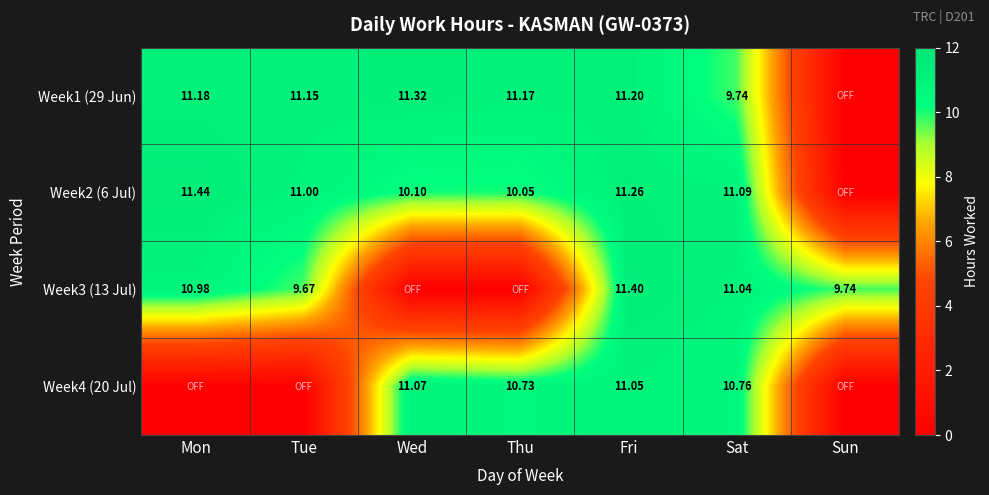

Which category has the highest value in the Week4 (20 Jul) series?

Wed